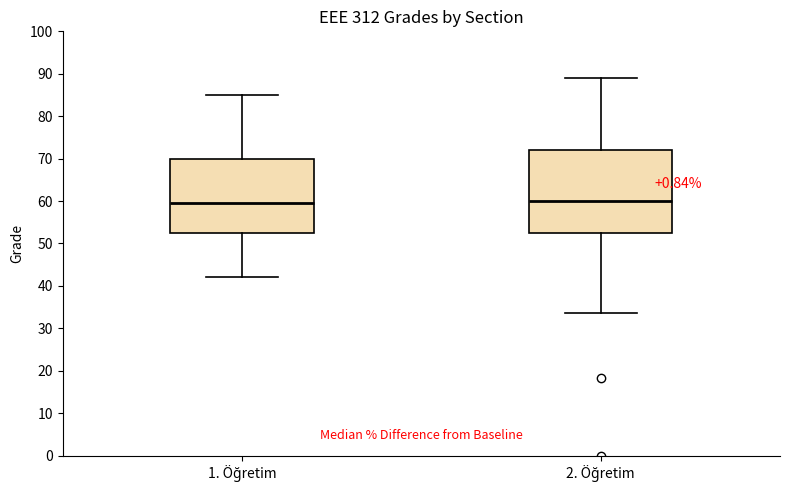

Where does the upper whisker of the box for 1. Öğretim end on the y-axis? The values are not printed on the chart, so give them approximately, as read against the axis.

85